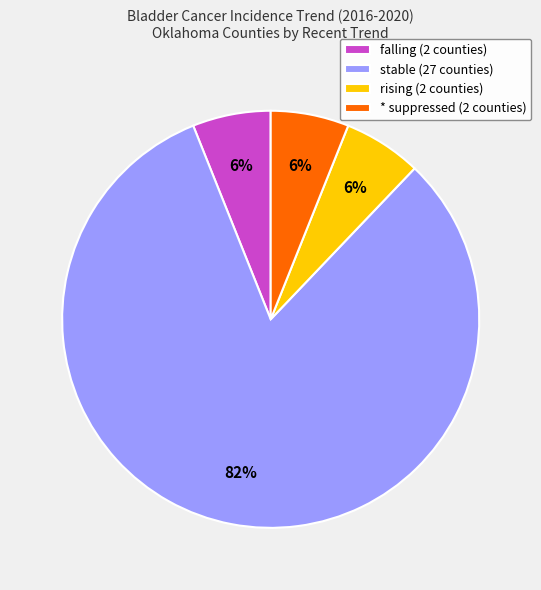

How many slices are in this pie chart?

4